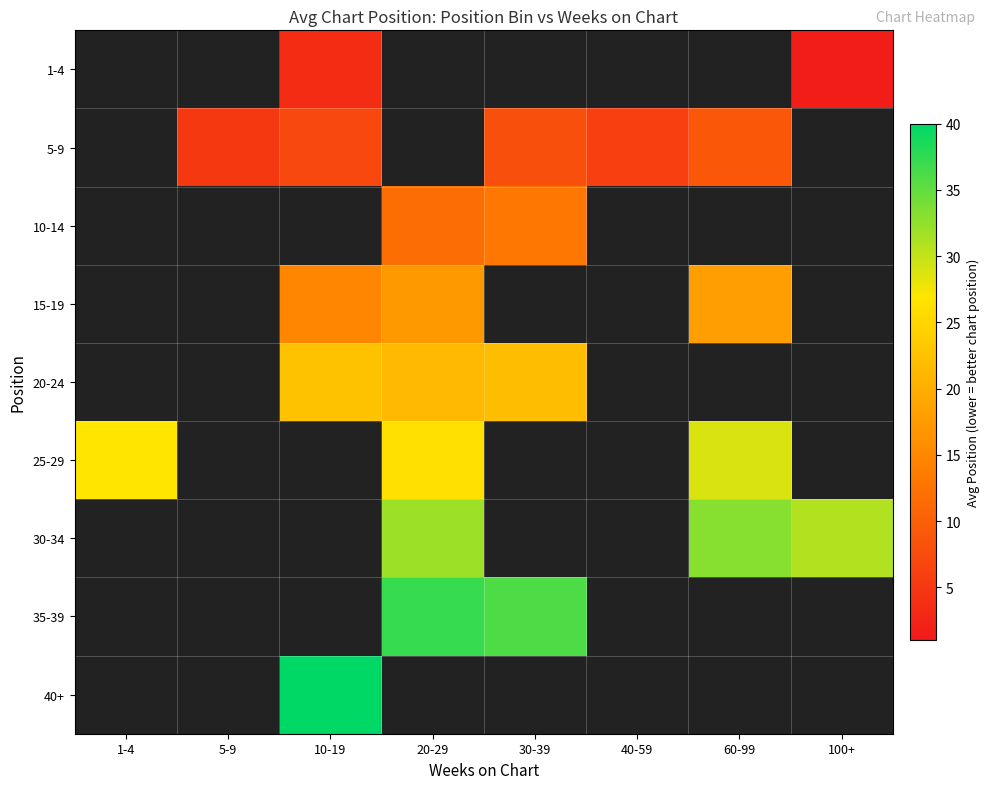

Between 10-19 and 60-99, which is larger?

60-99